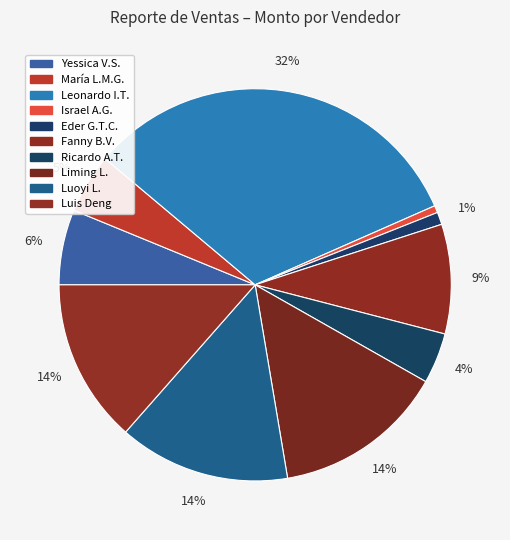

Count the number of slices in the pie.

10